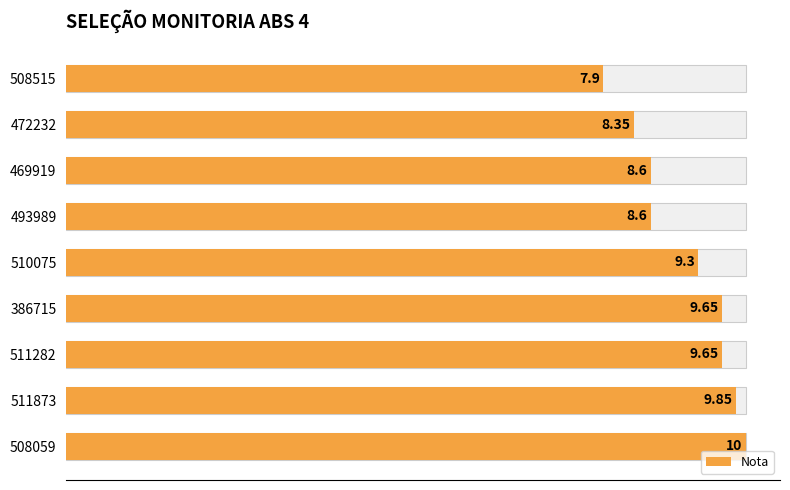

Count the number of categories in the chart.

9